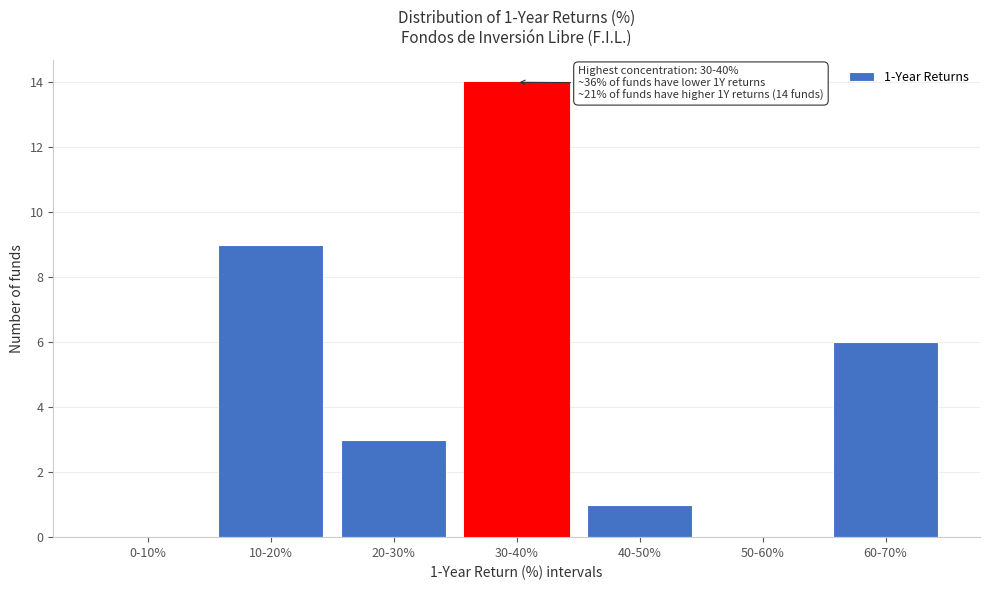

Reading left to right, what are all the values shown in this chart?

0-10%=0	10-20%=9	20-30%=3	30-40%=14	40-50%=1	50-60%=0	60-70%=6